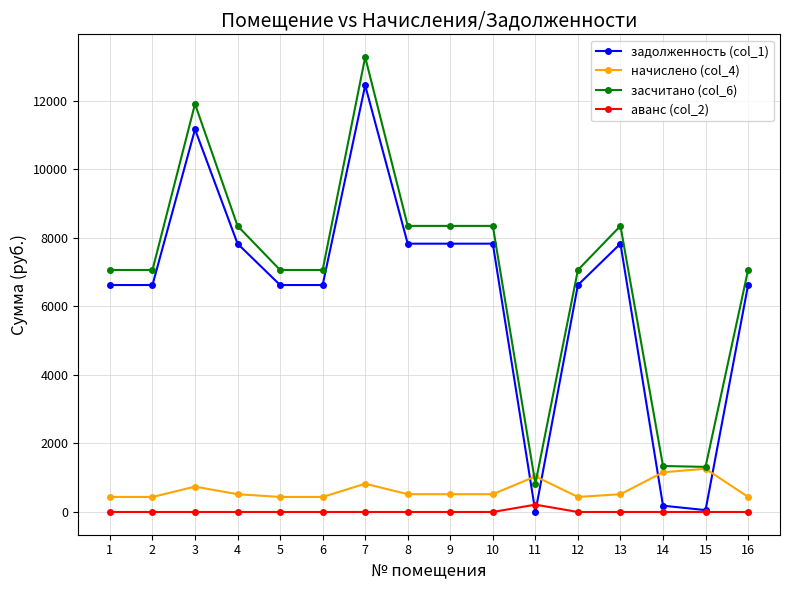

What is the lowest value of the начислено (col_4) series?

438.9